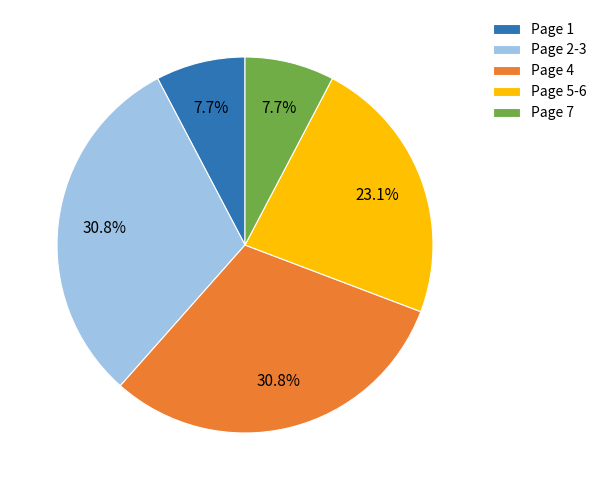

Is the sum of Page 5-6 and Page 4 greater than half?

Yes